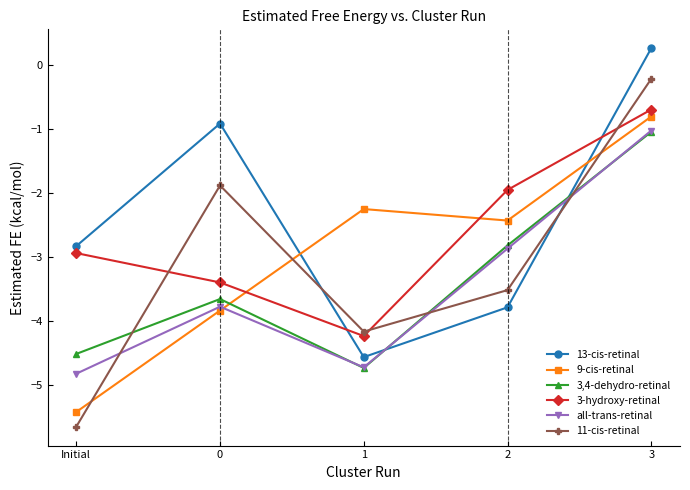

Reading left to right, extract all data points from this chart.

13-cis-retinal: -2.8	-0.9	-4.6	-3.8	0.3
9-cis-retinal: -5.4	-3.8	-2.2	-2.4	-0.8
3,4-dehydro-retinal: -4.5	-3.7	-4.7	-2.8	-1.0
3-hydroxy-retinal: -2.9	-3.4	-4.2	-1.9	-0.7
all-trans-retinal: -4.8	-3.8	-4.7	-2.9	-1.0
11-cis-retinal: -5.7	-1.9	-4.2	-3.5	-0.2